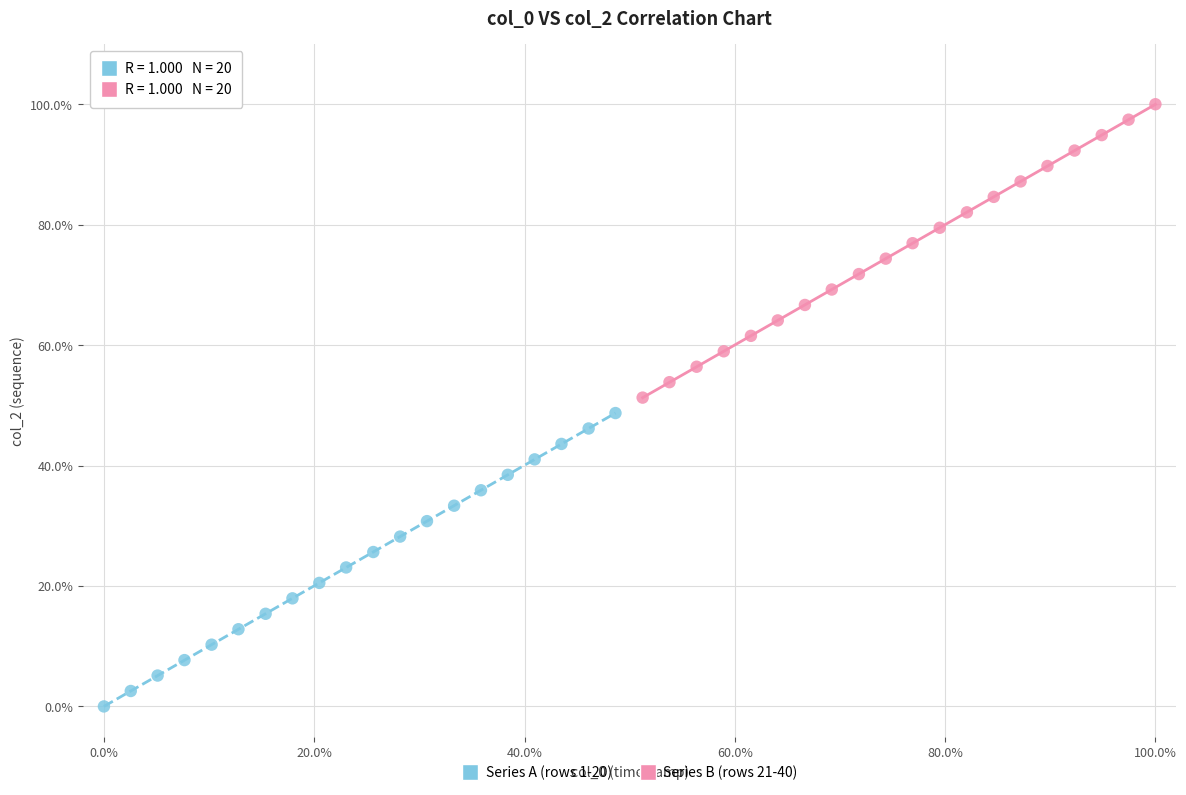

Which series contains the lowest Y value?

Series A (rows 1-20)